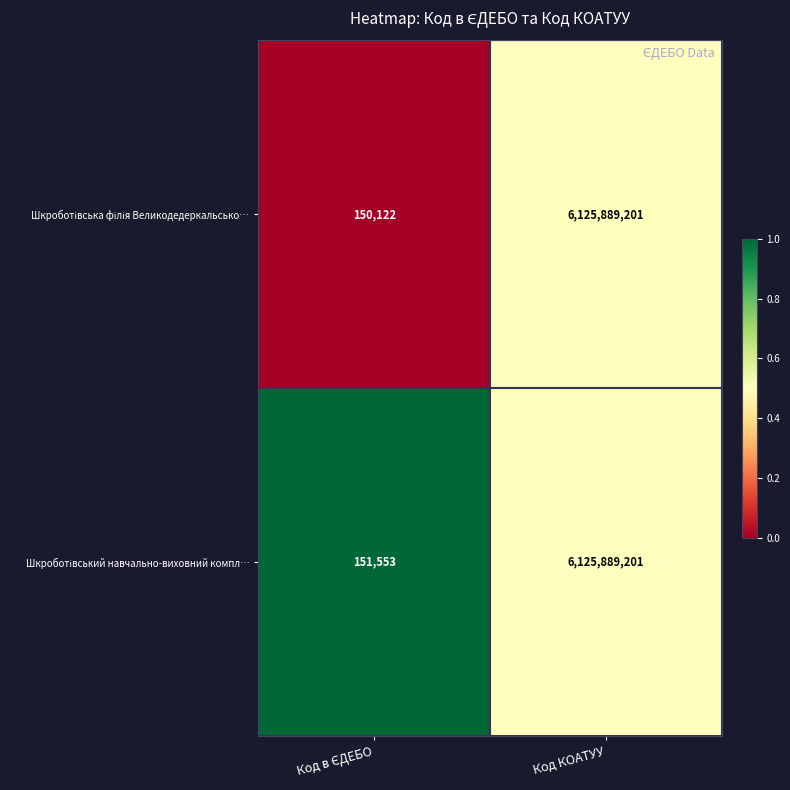

How many series are shown in this chart?

2